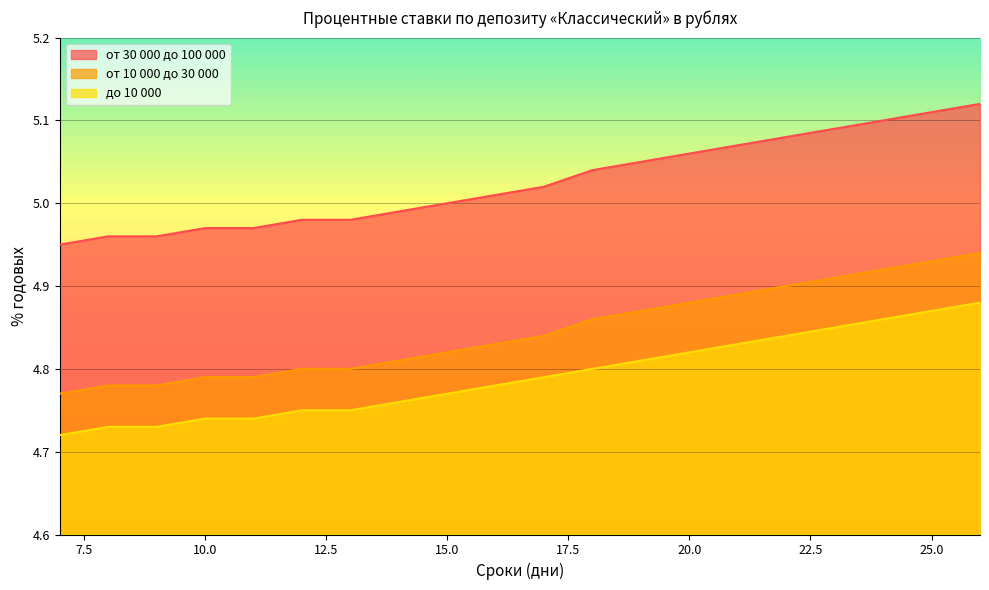

What is the total value across all series at 8?

14.5